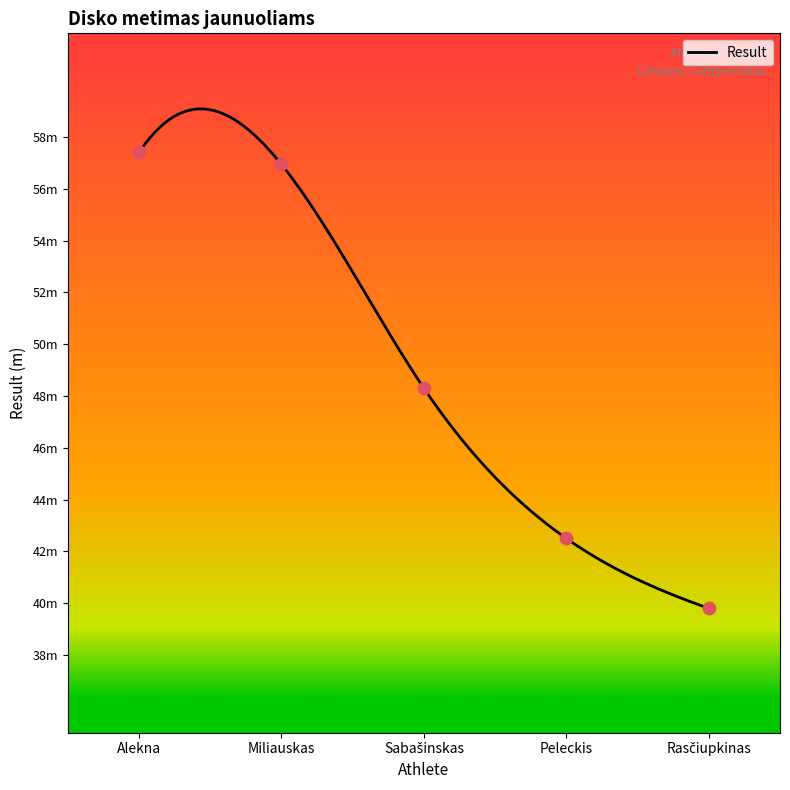

What is the ratio of the value at Peleckis to the value at Rasčiupkinas?

1.1